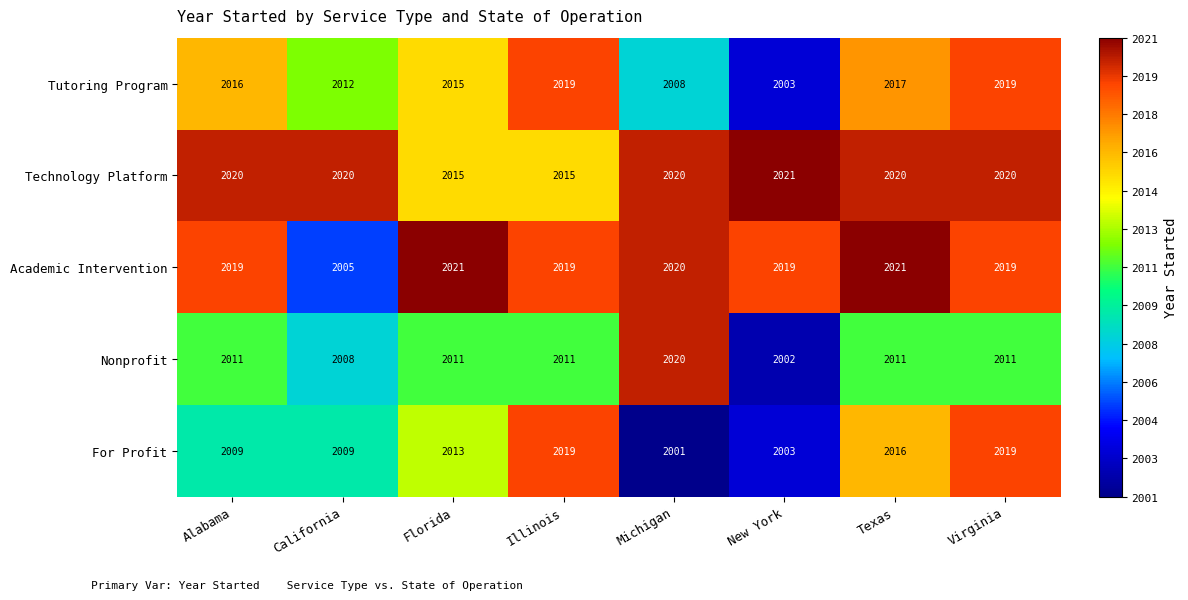

What is the sum of all Academic Intervention values?

16143